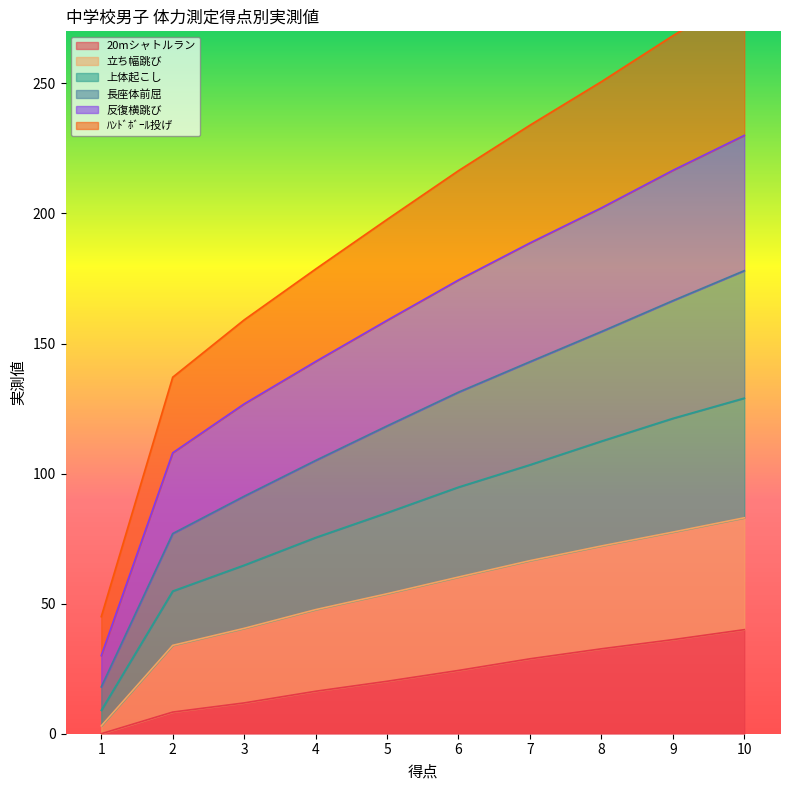

The value of 20mシャトルラン at 2 is 8.3. True or false?

True